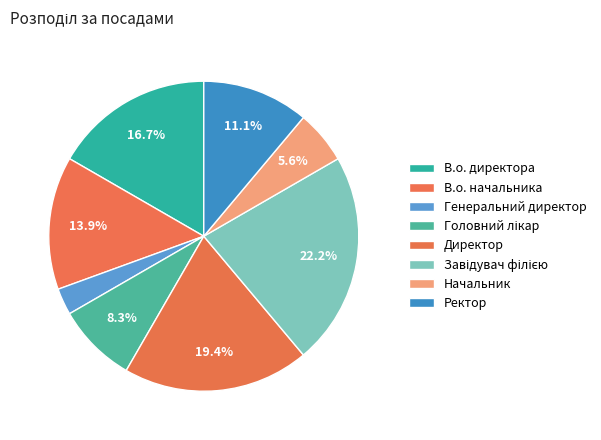

To the nearest percent, what is the difference between the Ректор and Завідувач філією slice percentages?

11%